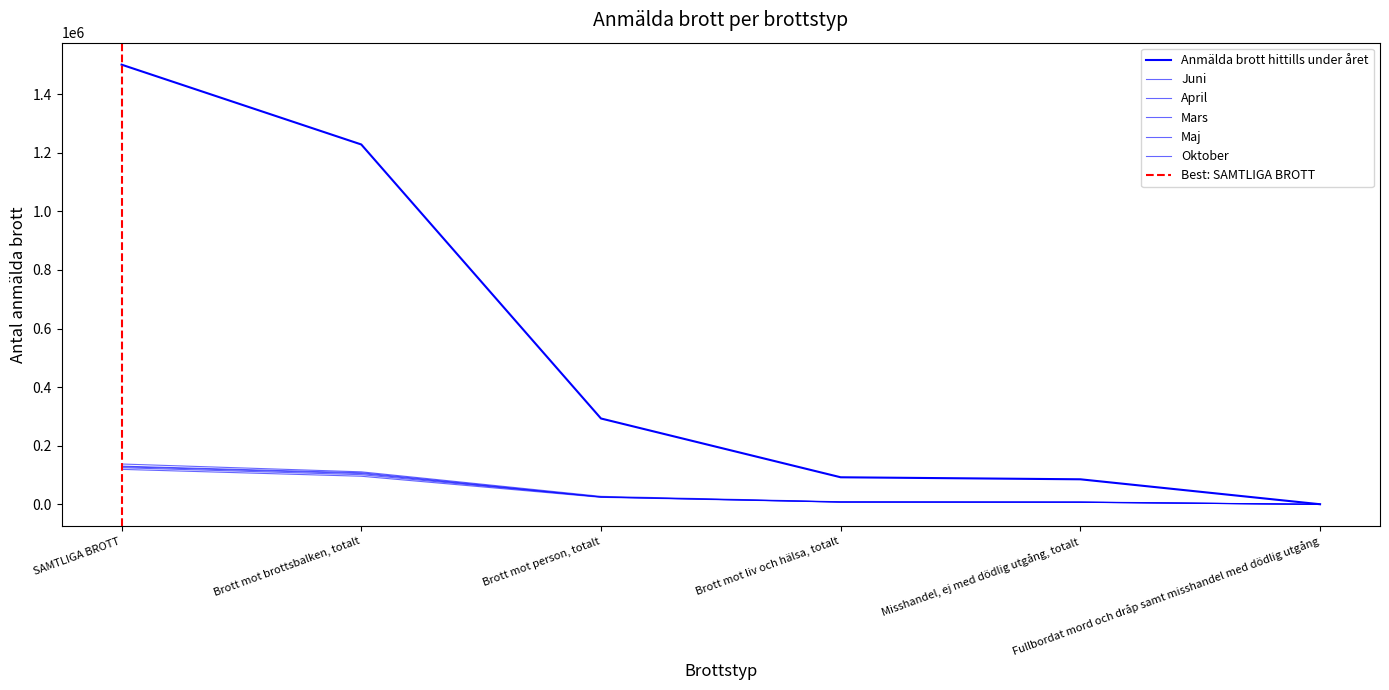

Does the chart display data point markers on the line(s)?

No